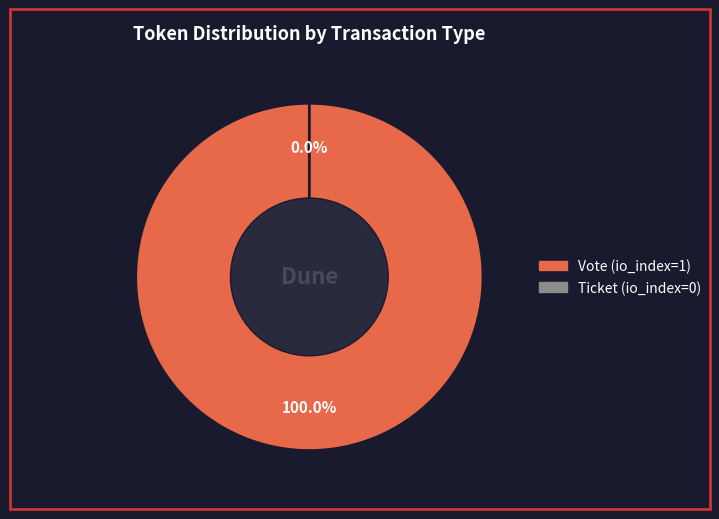

To the nearest percent, what is the combined percentage of Vote (io_index=1) and Ticket (io_index=0)?

100%